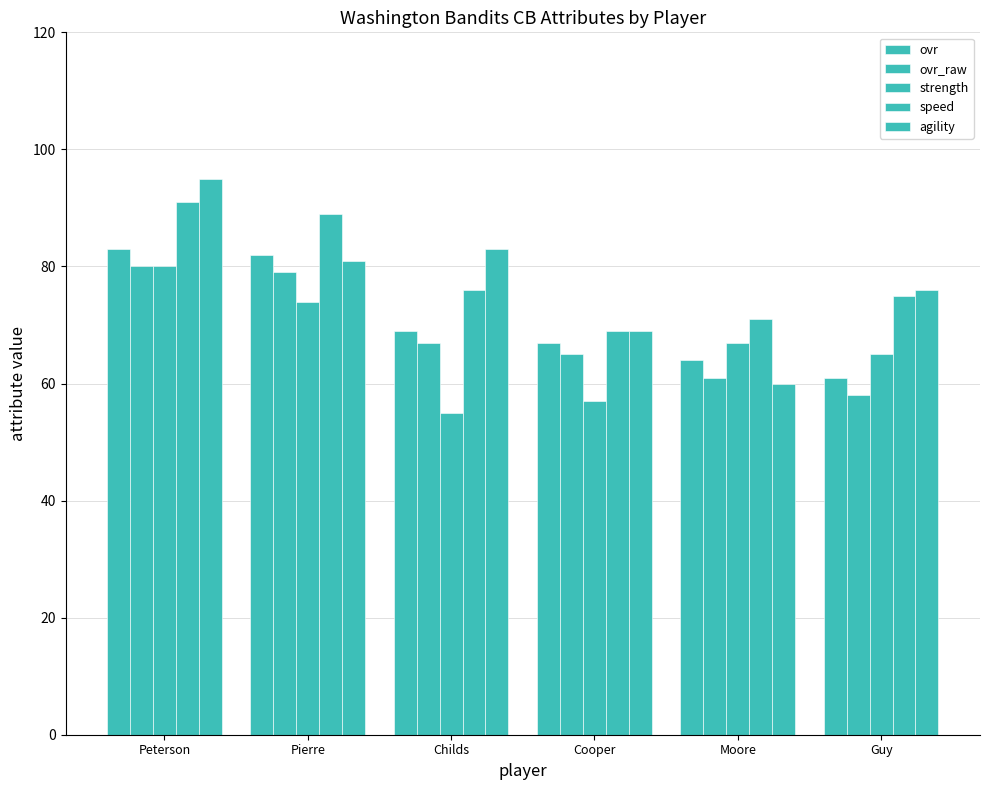

How many values in the strength series are below 67?

3